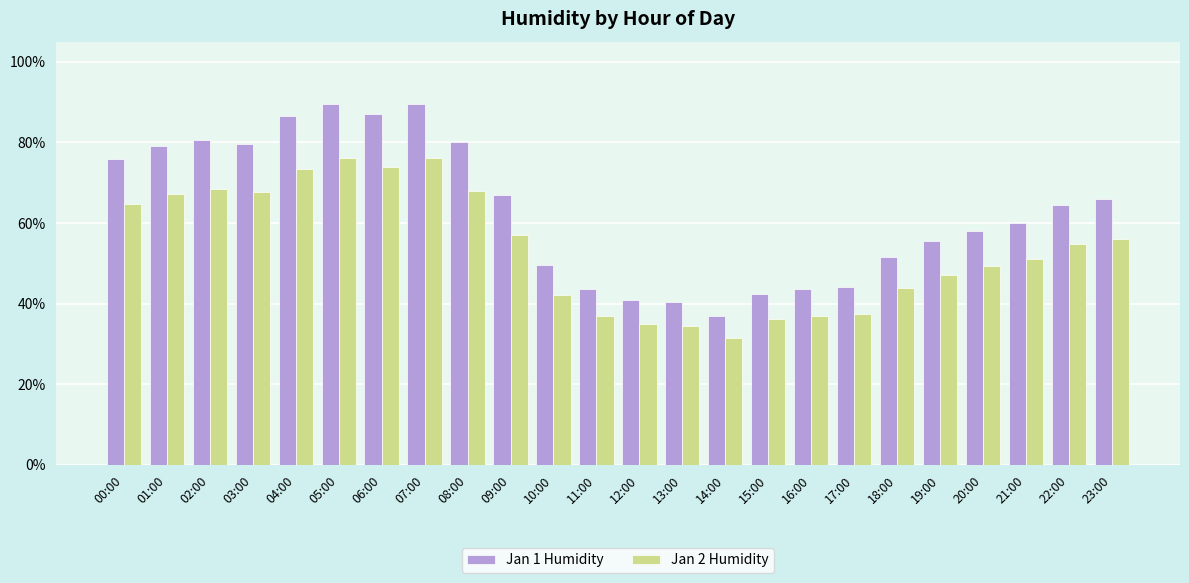

What is the difference between the Jan 1 Humidity values at 21:00 and 04:00?

26.5